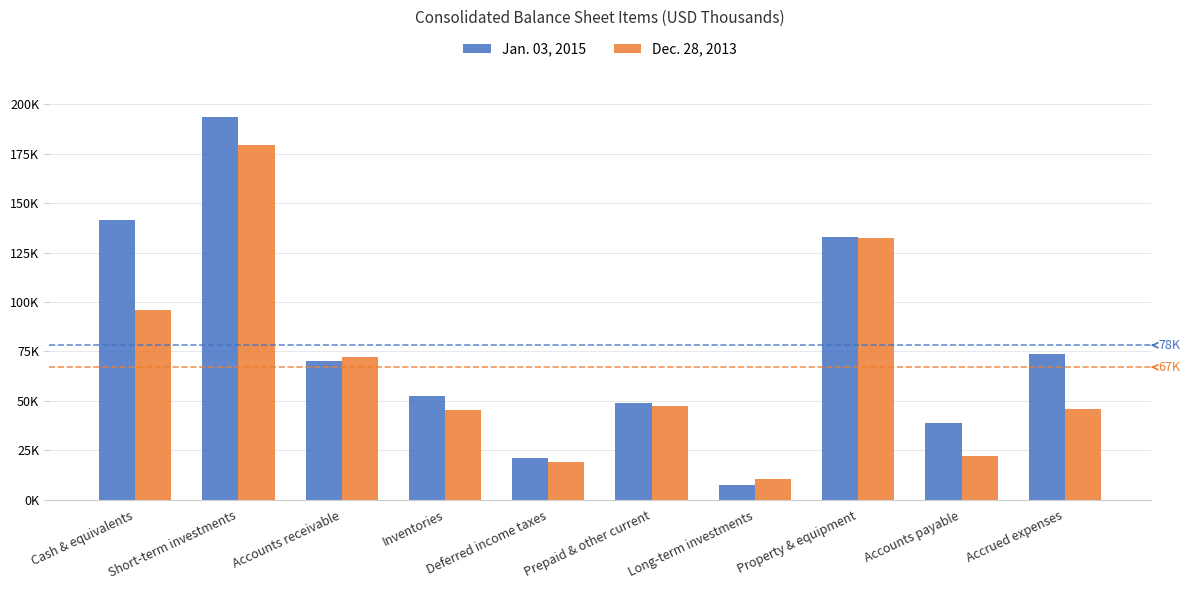

What is the difference between the maximum and minimum values in the Dec. 28, 2013 series?

168961